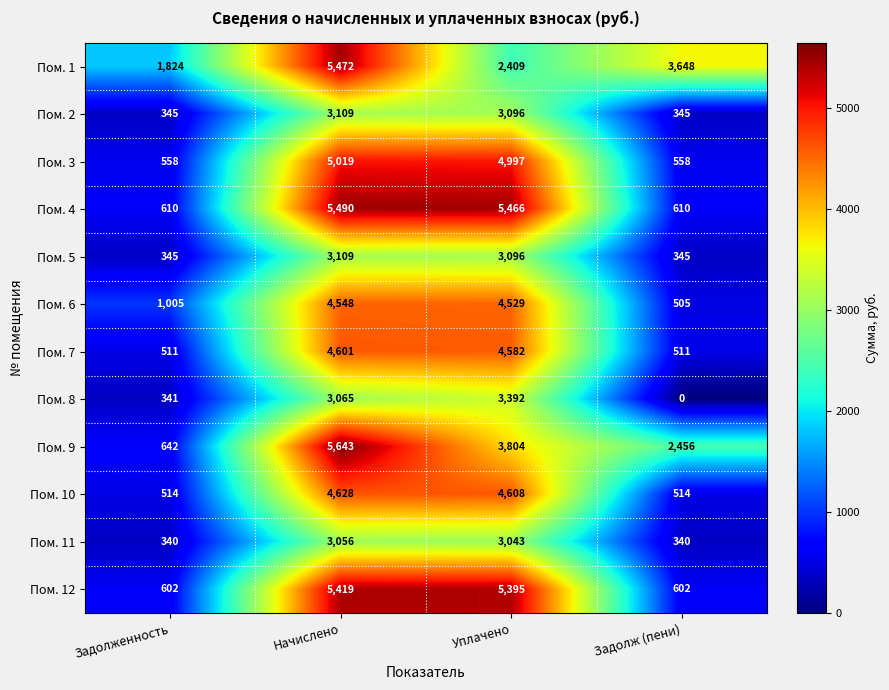

At which category is the sum across all series the highest?

Начислено